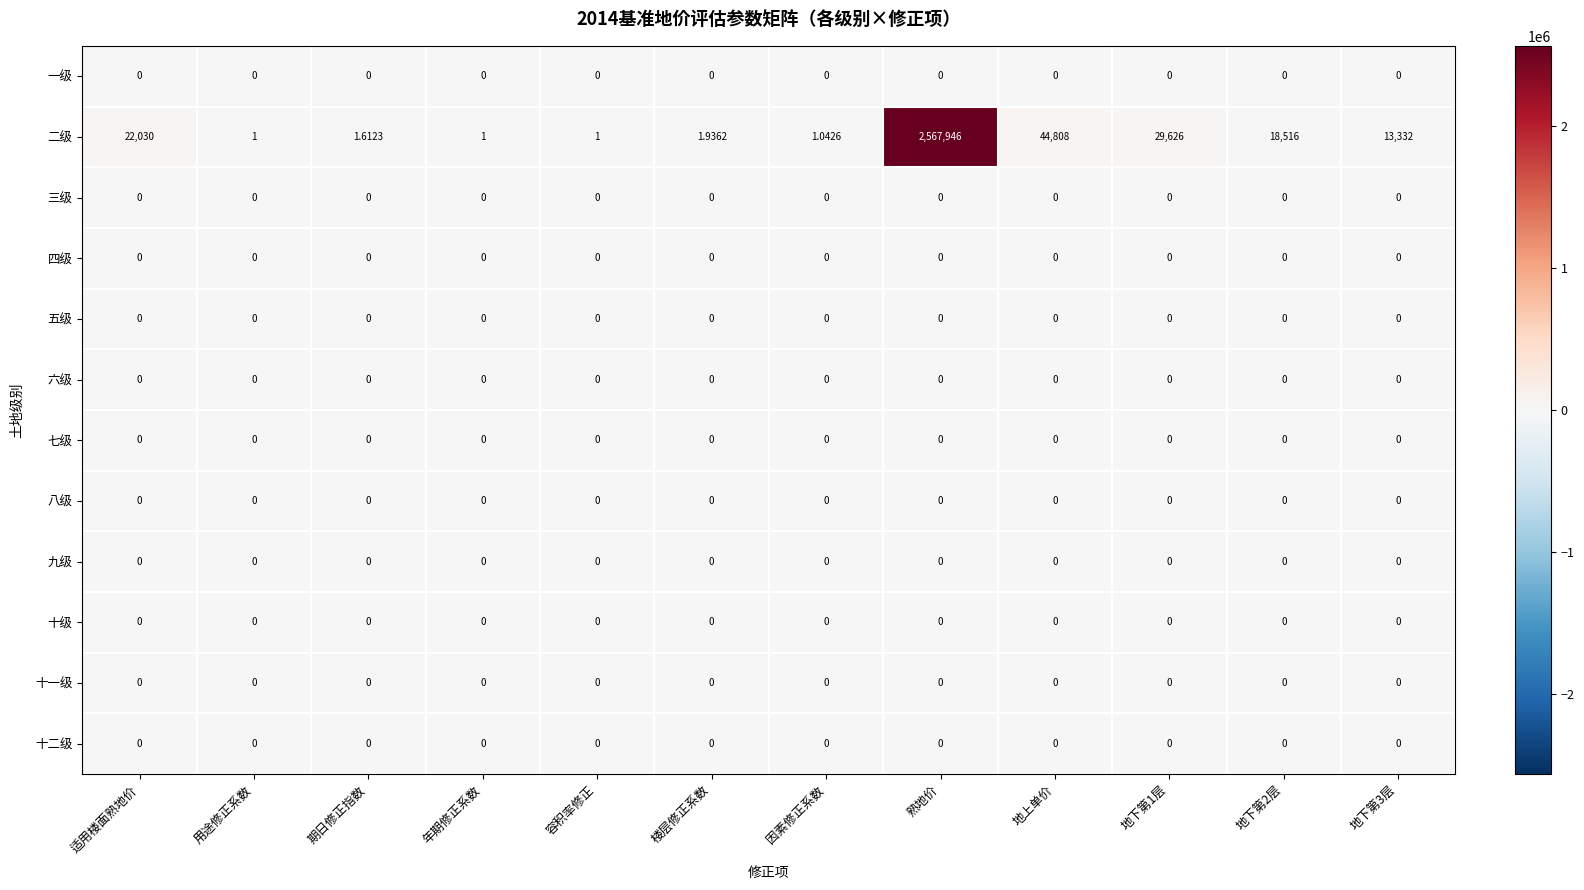

Between 年期修正系数 and 地上单价, which series saw the biggest shift?

二级